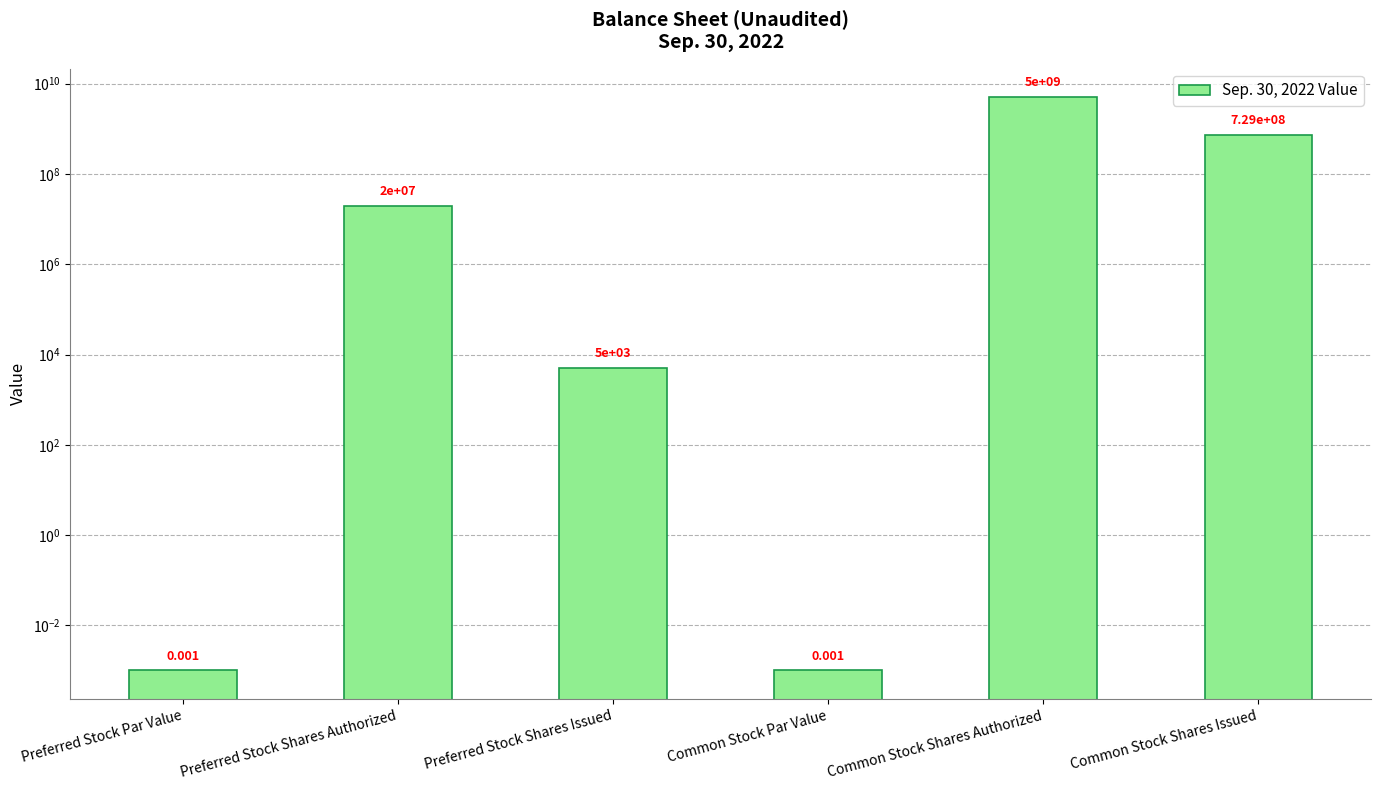

Which has a higher value, Common Stock Shares Authorized or Common Stock Shares Issued?

Common Stock Shares Authorized